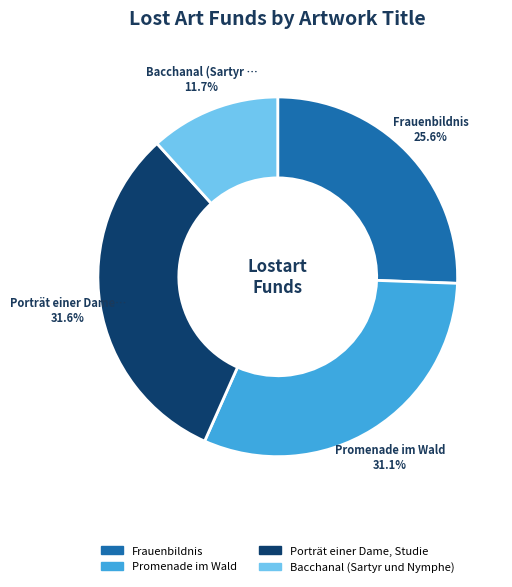

Does Frauenbildnis represent more than half of the total?

No